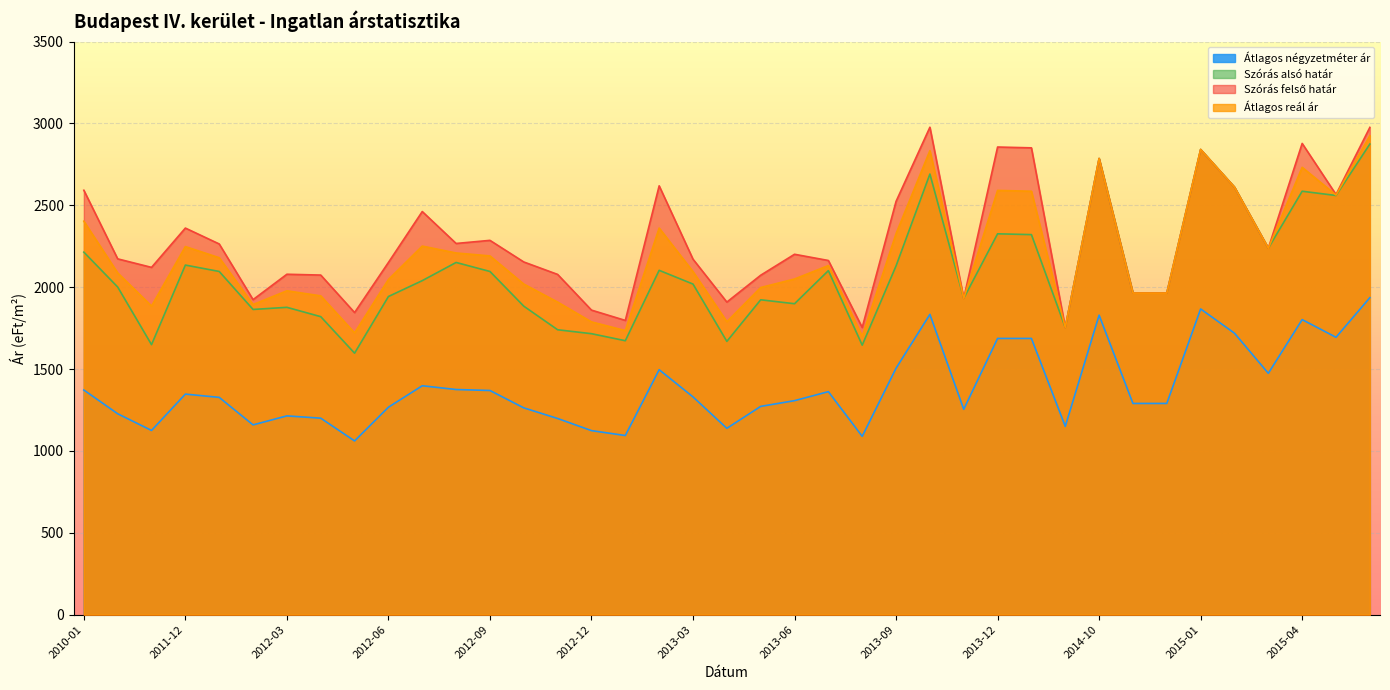

At 2013-05, list the series in order from smallest to largest.

Átlagos négyzetméter ár, Szórás alsó határ, Átlagos reál ár, Szórás felső határ